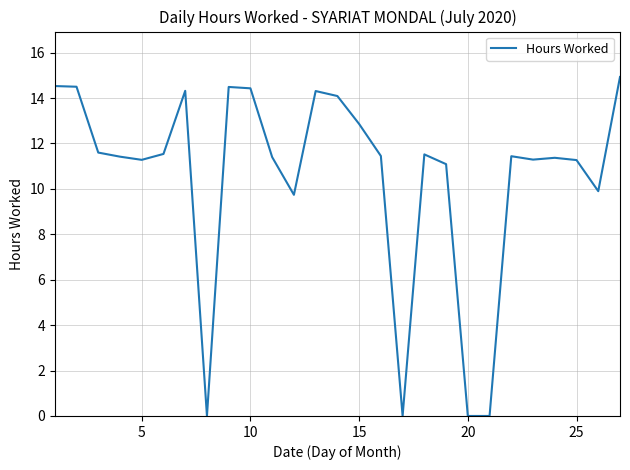

What is the maximum value shown in the chart?

14.9